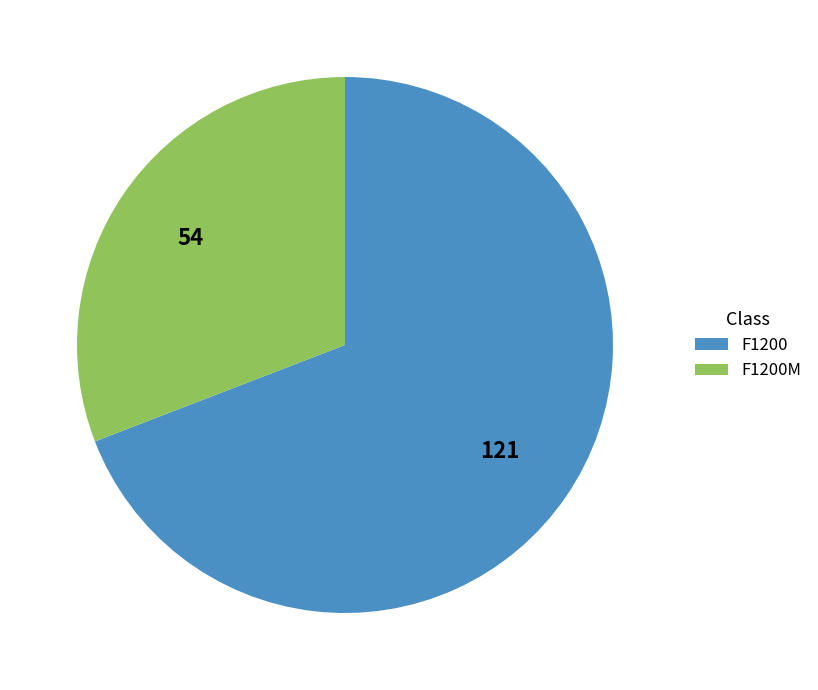

How many segments does this pie chart have?

2